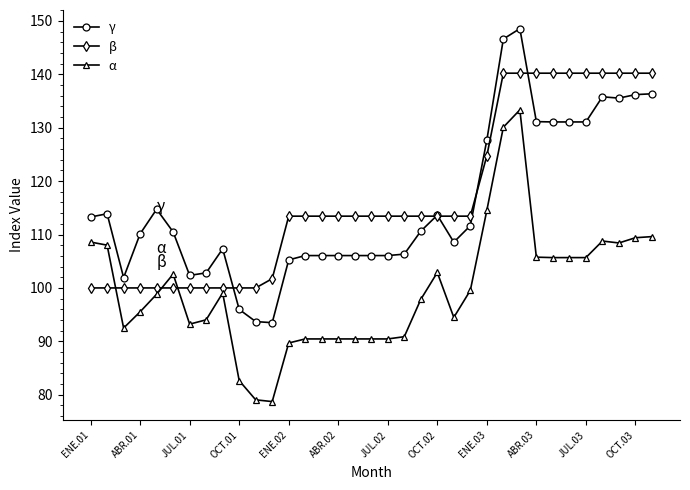

True or false: α has more than 0 interior local peaks.

True